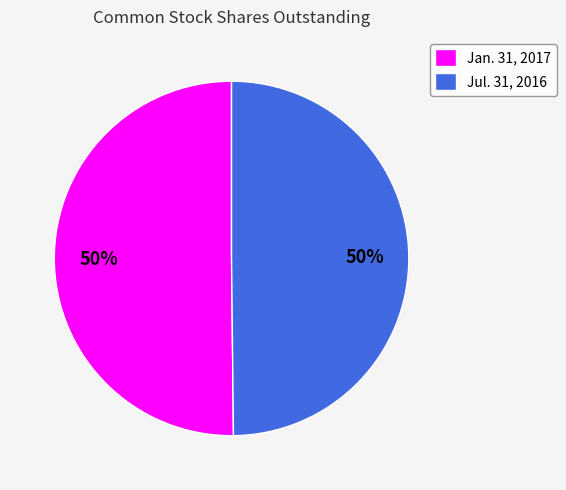

Is it true that Jul. 31, 2016 is 50% of the pie?

True